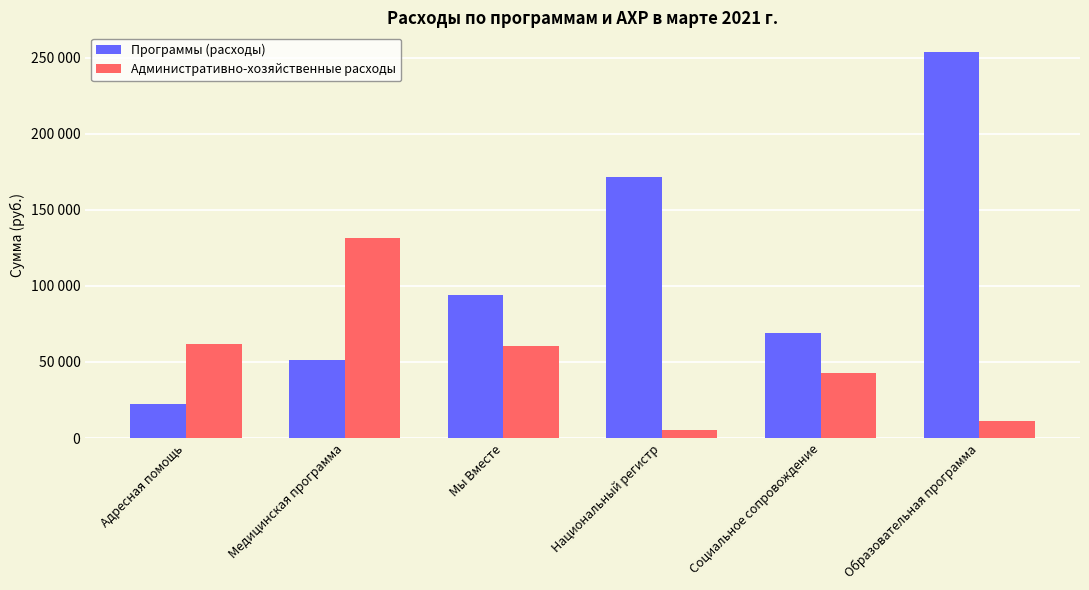

At which category is the sum across all series the highest?

Образовательная программа